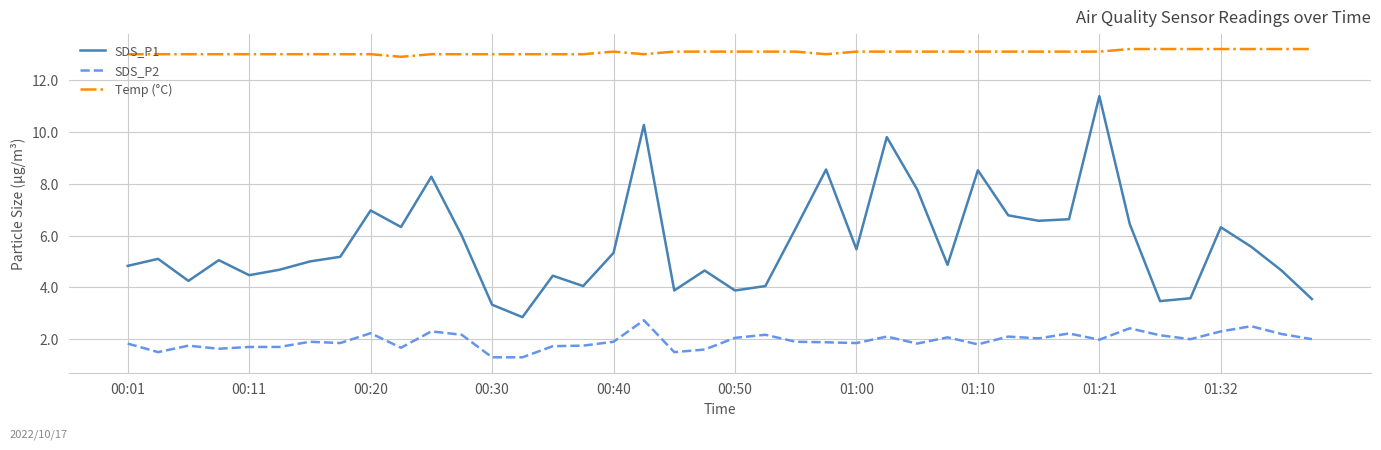

Is this an area chart (filled region under the line)?

No